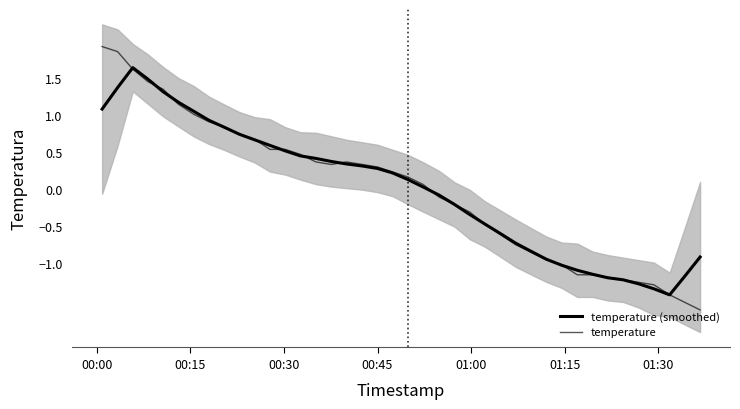

What are all the series names shown in the legend?

temperature (smoothed), temperature